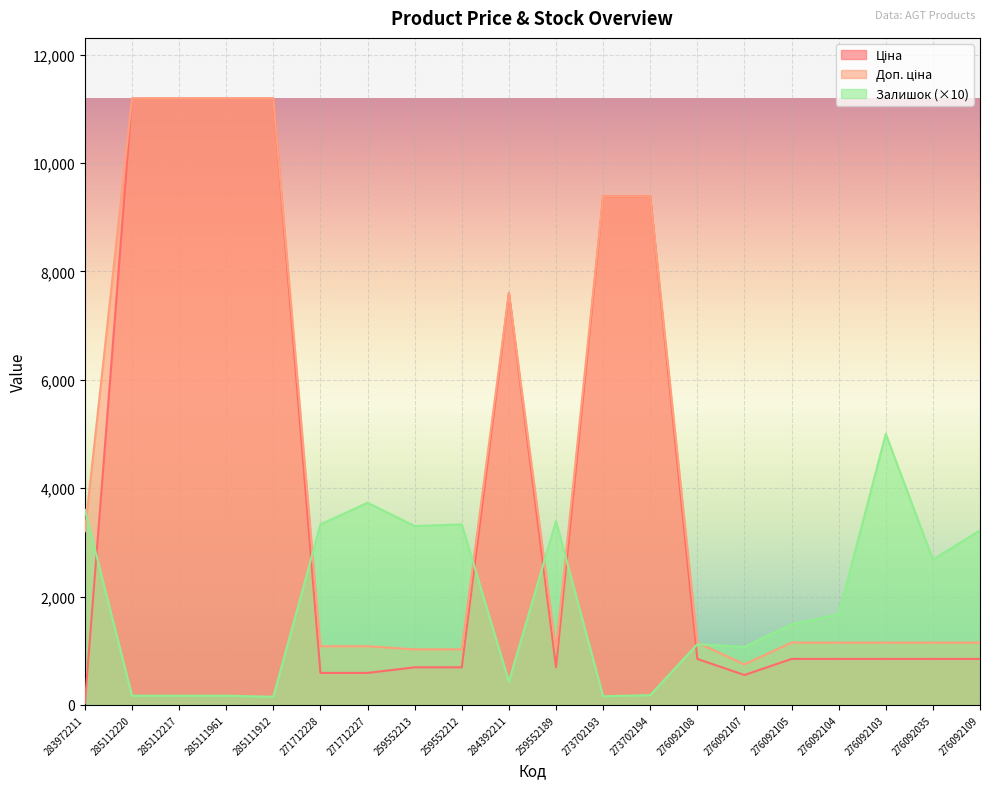

The Залишок series shows 2680.0 at 276092035. True or false?

True